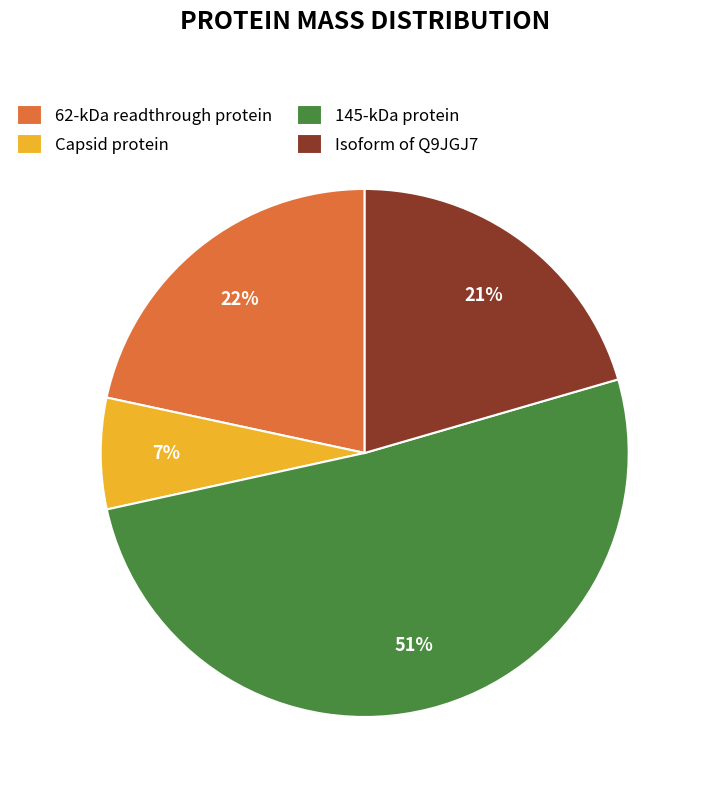

To the nearest percent, what percentage of the pie is Capsid protein?

7%